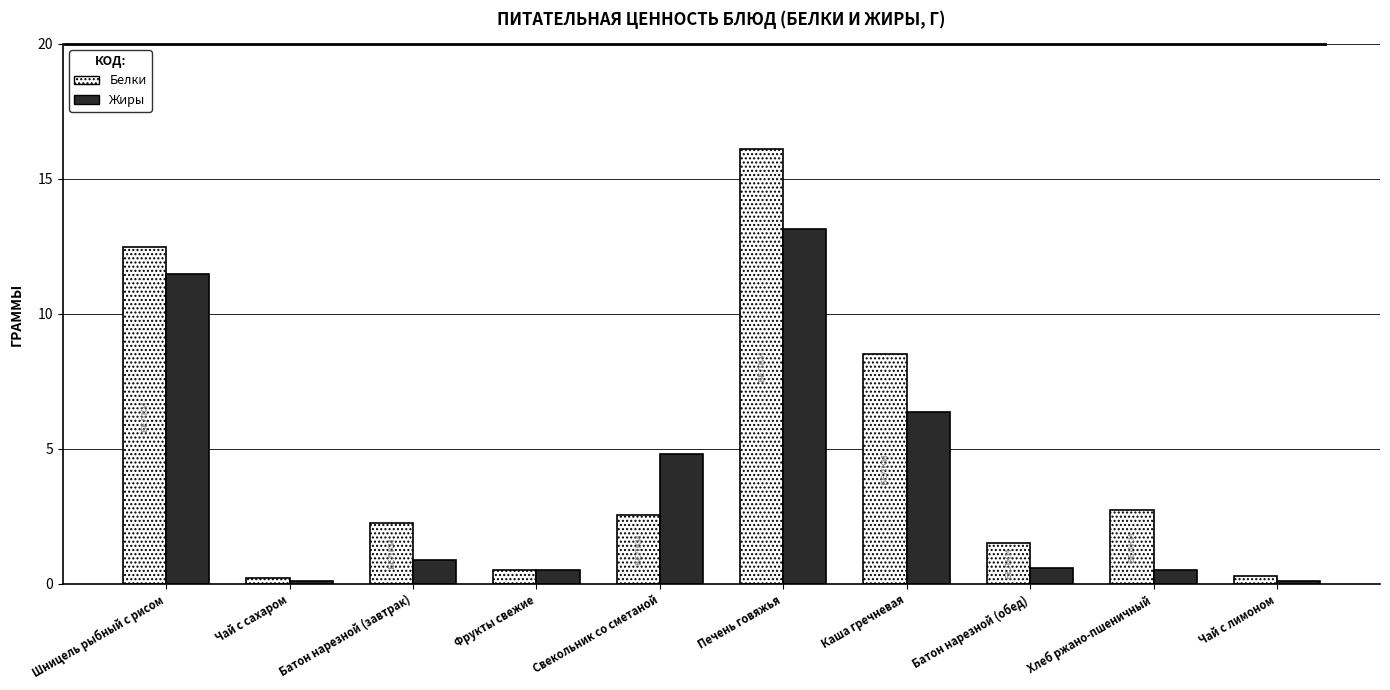

Is the value of Жиры at Каша гречневая greater than the value of Белки at Хлеб ржано-пшеничный?

Yes